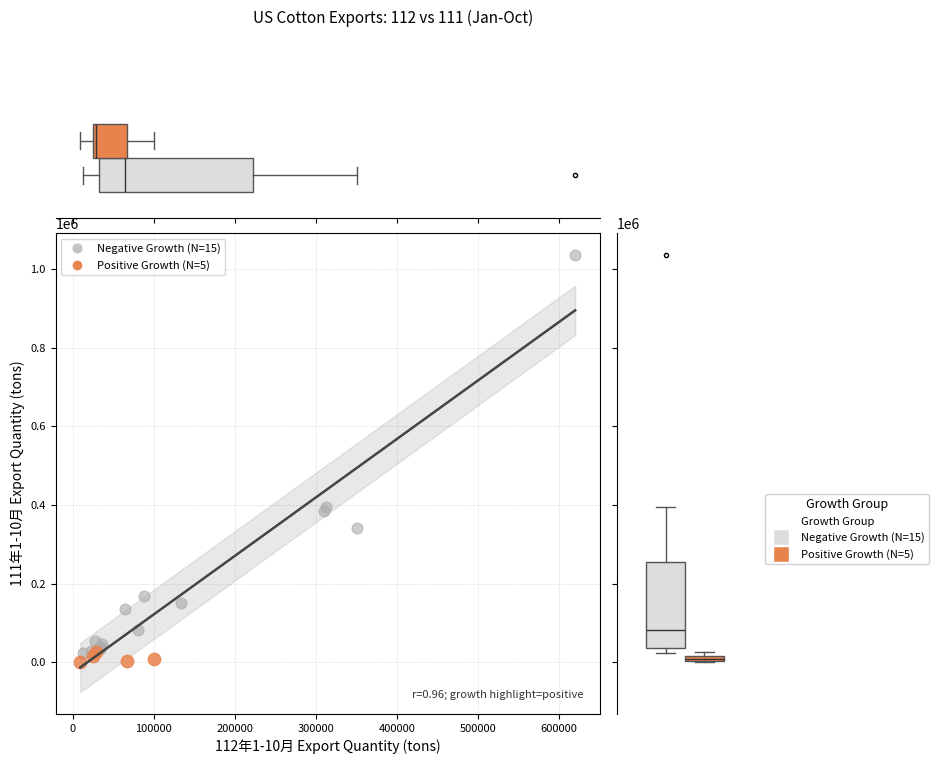

Which series has the largest Y range (max minus min)?

Negative Growth (N=15)